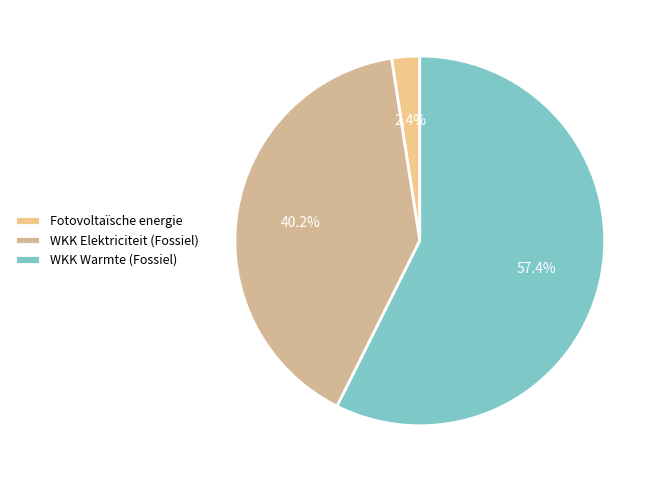

Count the number of slices in the pie.

3